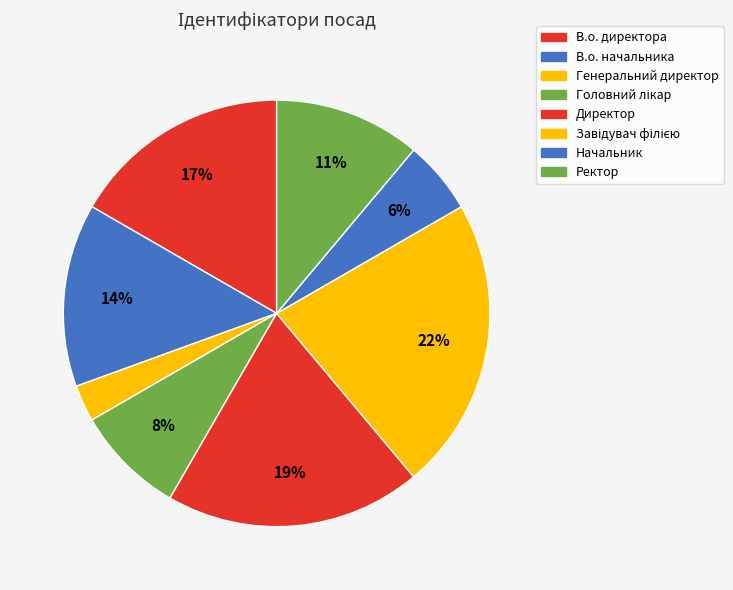

How many segments does this pie chart have?

8